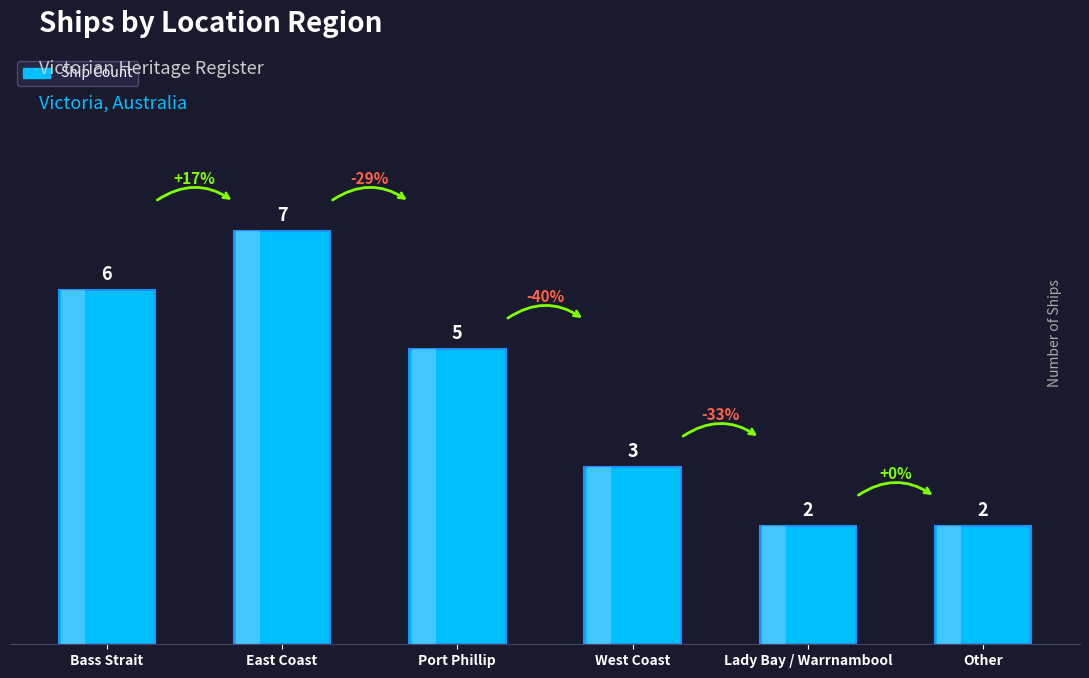

What is the change in value from West Coast to Lady Bay / Warrnambool?

-1